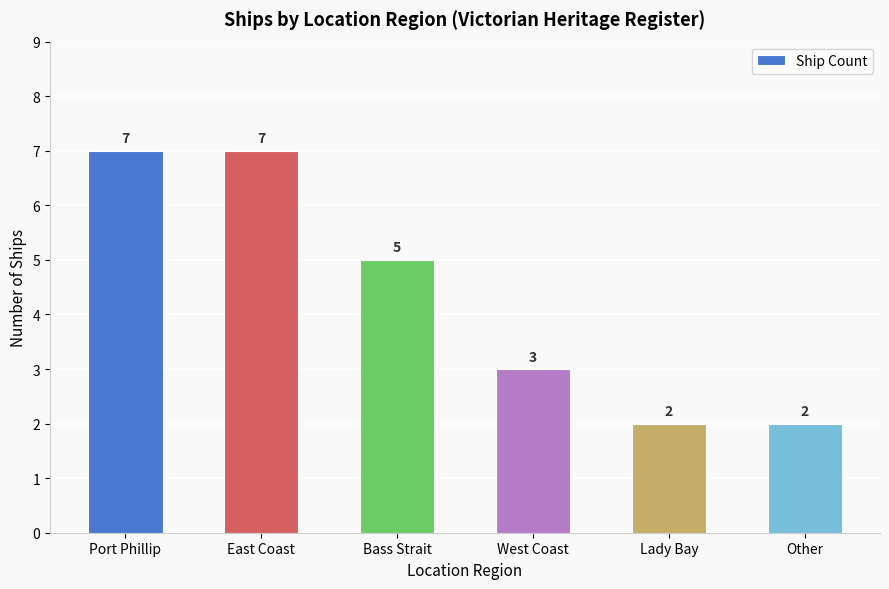

Reading left to right, what are all the values shown in this chart?

Port Phillip=7	East Coast=7	Bass Strait=5	West Coast=3	Lady Bay=2	Other=2